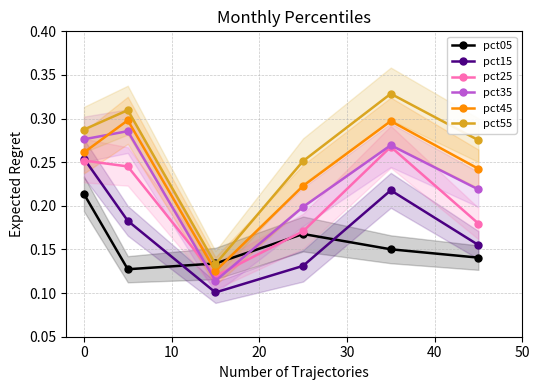

What is the lowest value of the pct05 series?

0.1